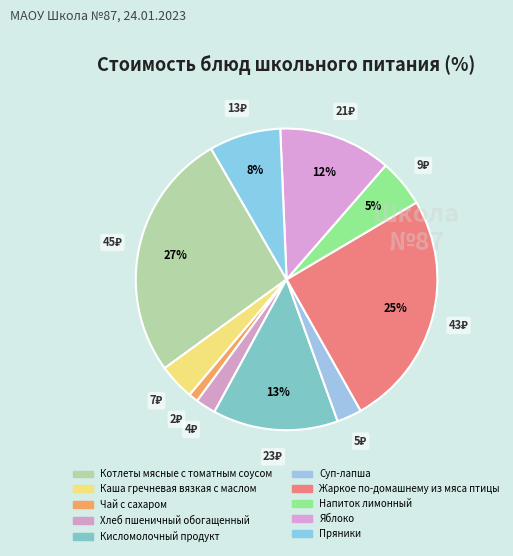

How many slices are in this pie chart?

10